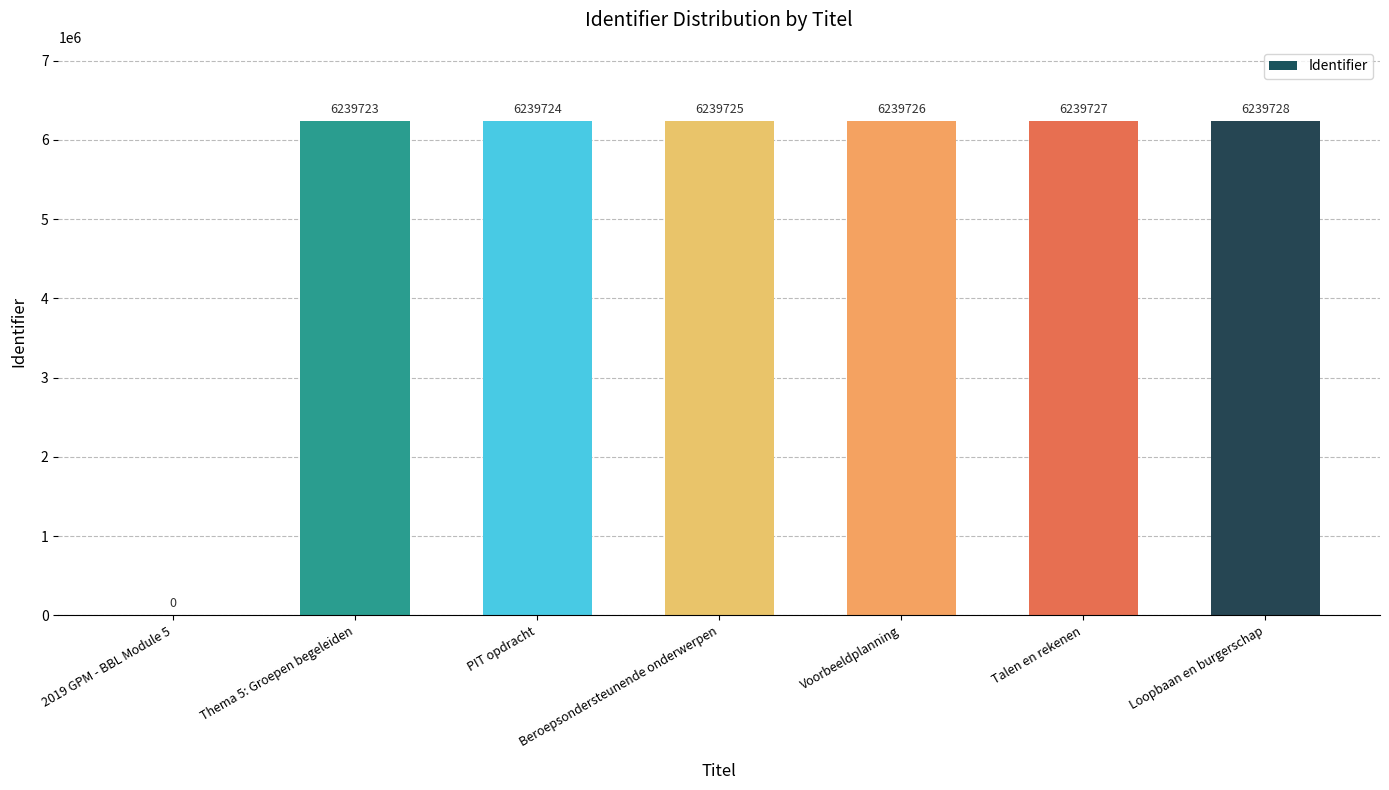

How many distinct data groups are displayed?

1